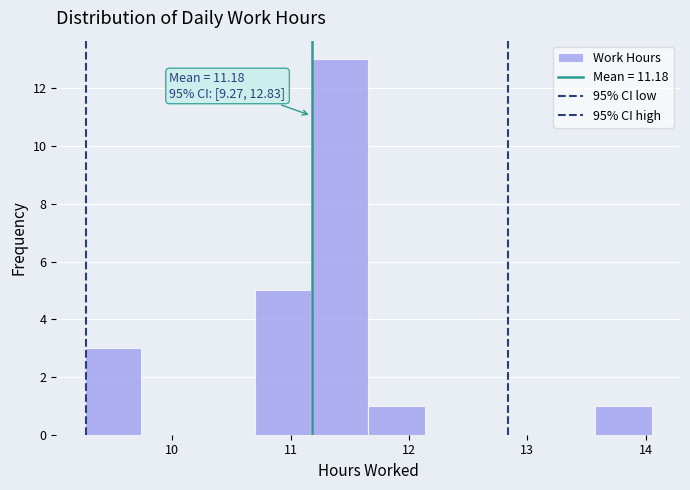

Over which range of the x-axis is the bar tallest?

11.2 to 11.7